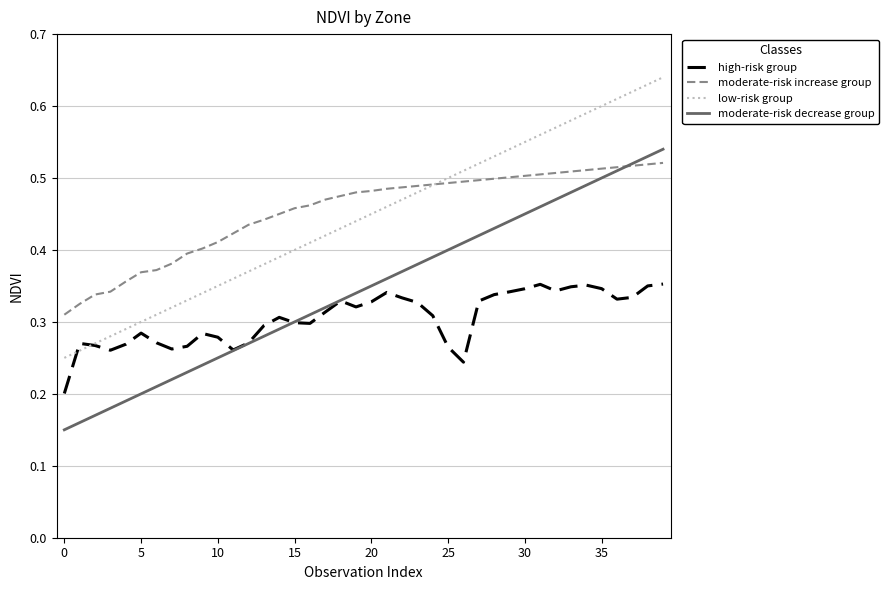

True or false: high-risk group and moderate-risk increase group cross at least once.

False